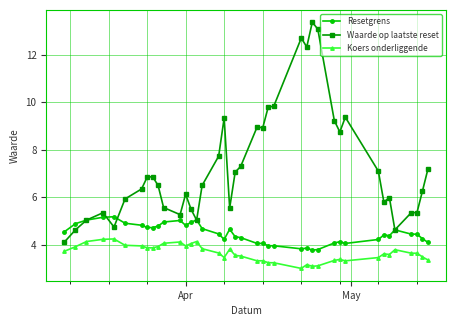

List the series in order of their overall mean, highest first.

Waarde op laatste reset, Resetgrens, Koers onderliggende